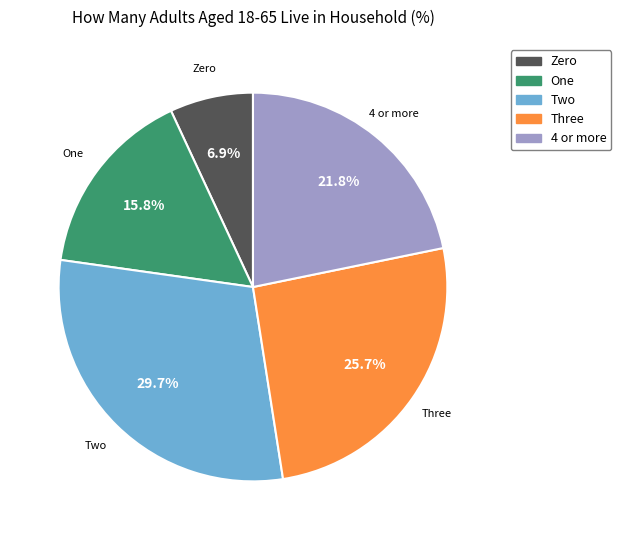

Is it true that Three is 26% of the pie?

True